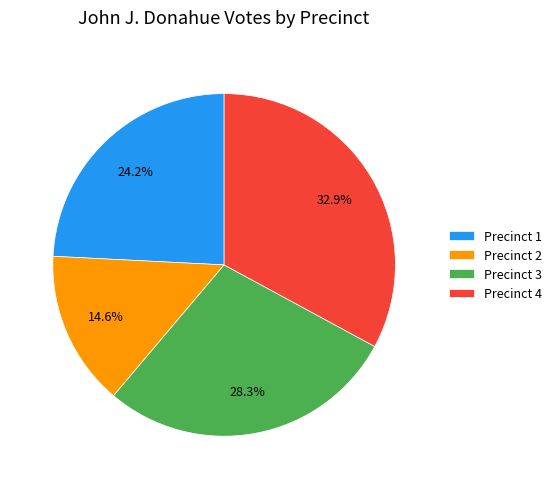

Does Precinct 3 account for over 50% of the chart?

No